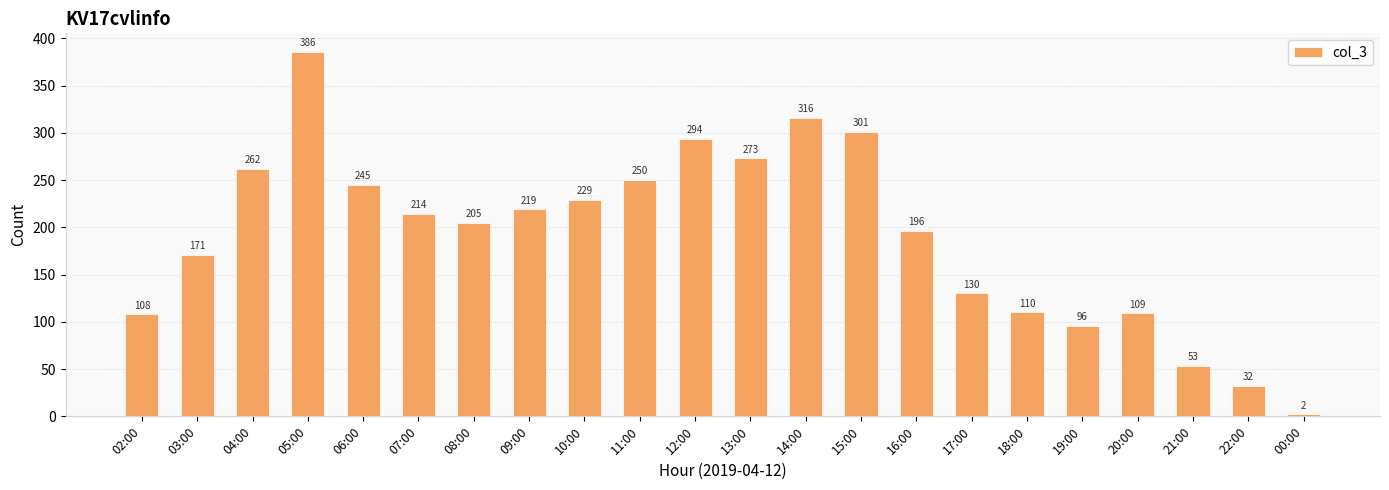

Which label corresponds to the largest value in the chart?

05:00